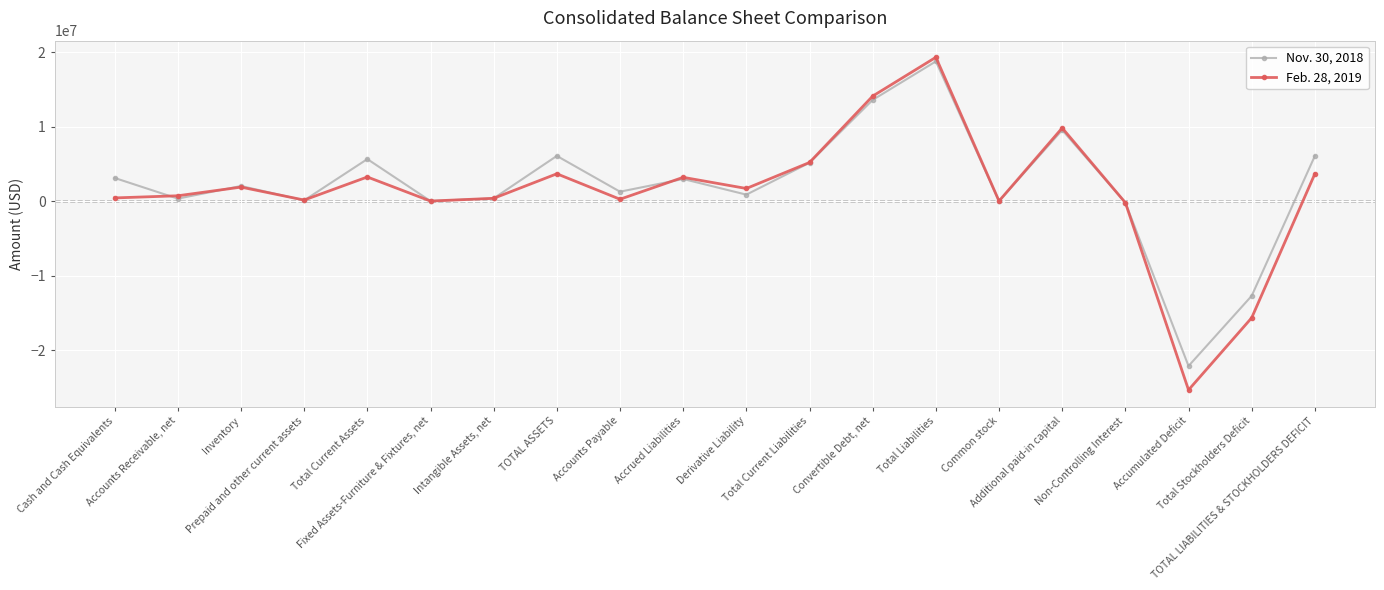

What is the total value across all series at Common stock?

64624